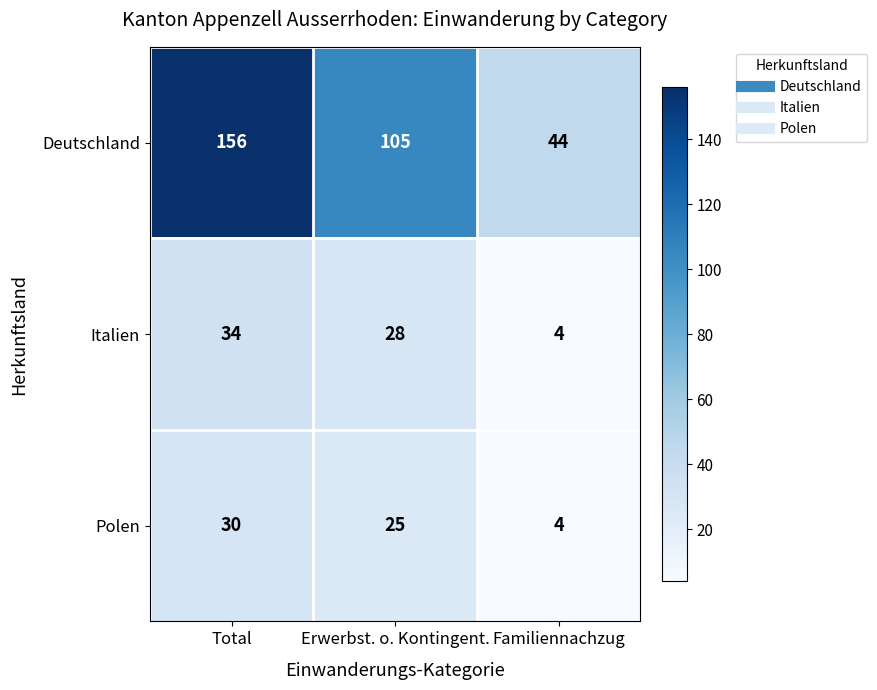

At how many categories does at least one series exceed 73?

2